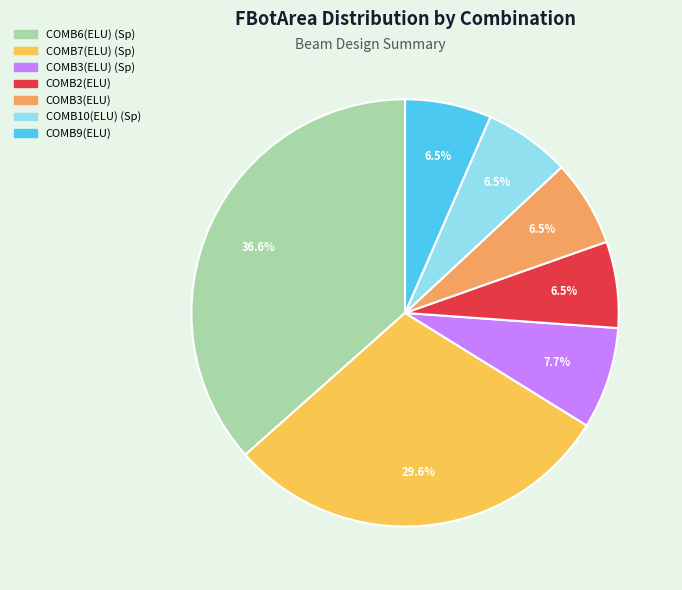

Count the number of slices in the pie.

7